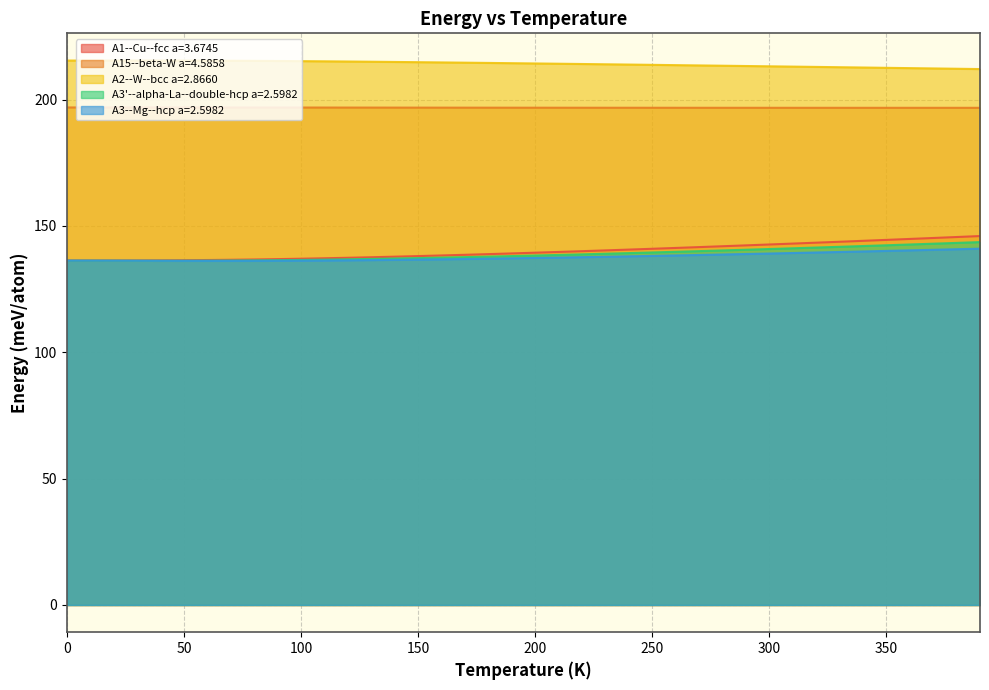

The A3'--alpha-La--double-hcp a=2.5982 series shows 137.3 at 150. True or false?

True